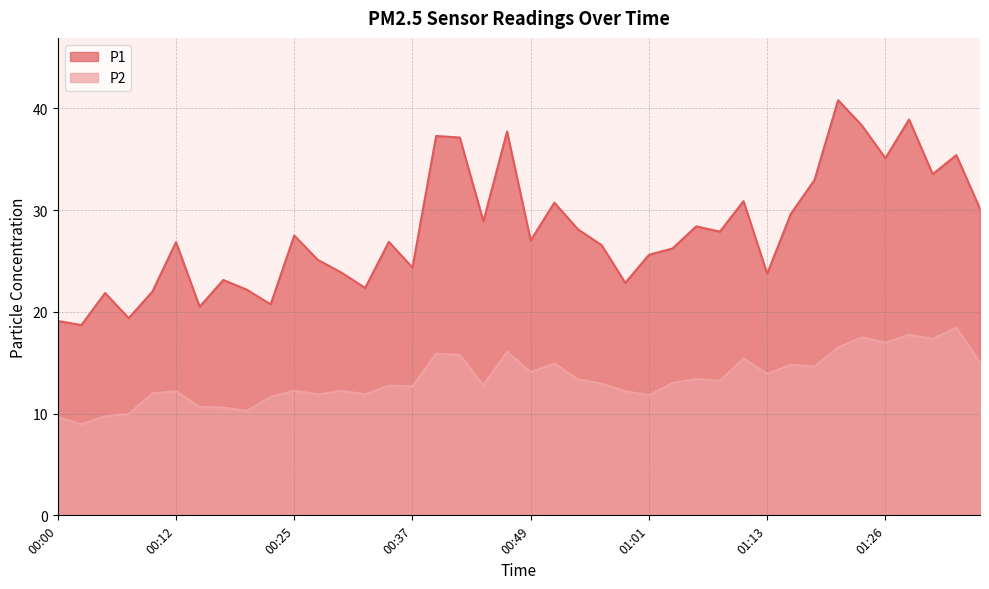

The P2 series shows 7.7 at 00:12. True or false?

False